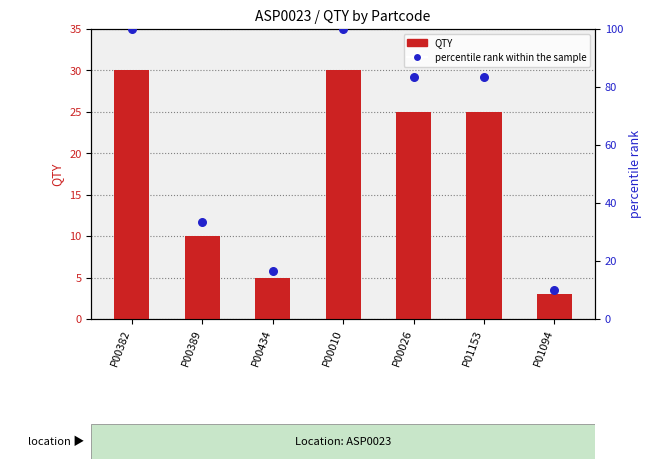

What are all the series names shown in the legend?

QTY, percentile rank within the sample